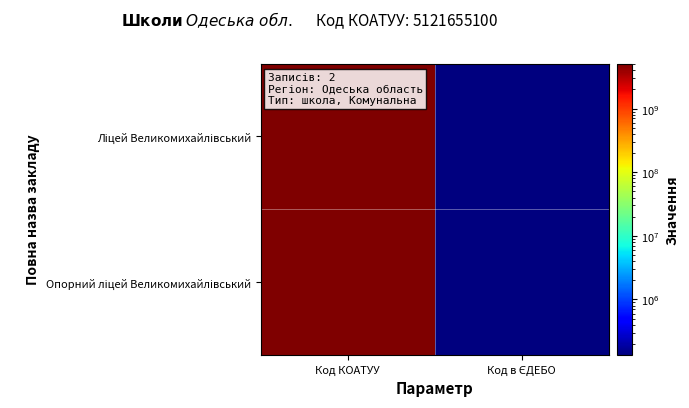

Which series has the widest spread of values?

Ліцей Великомихайлівський